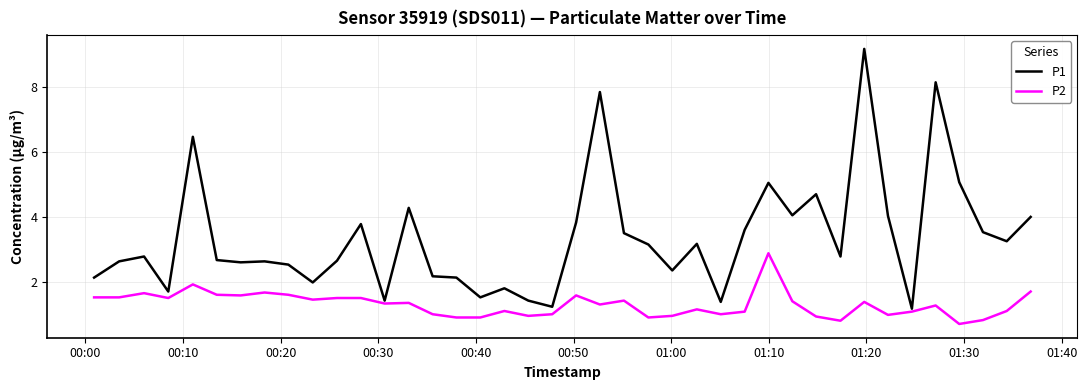

What is the highest value of the P2 series?

2.9